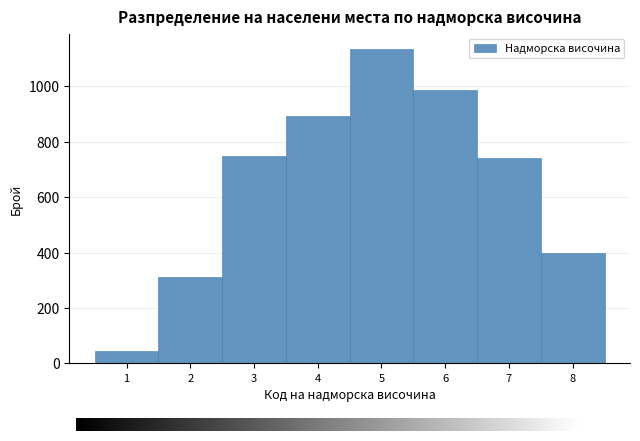

Reading left to right, list every bar in this chart as the range it spans on the x-axis followed by its height. The values are not printed on the chart, so give them approximately, as read against the axis.

0.5 to 1.5: 40
1.5 to 2.5: 320
2.5 to 3.5: 740
3.5 to 4.5: 900
4.5 to 5.5: 1140
5.5 to 6.5: 980
6.5 to 7.5: 740
7.5 to 8.5: 400